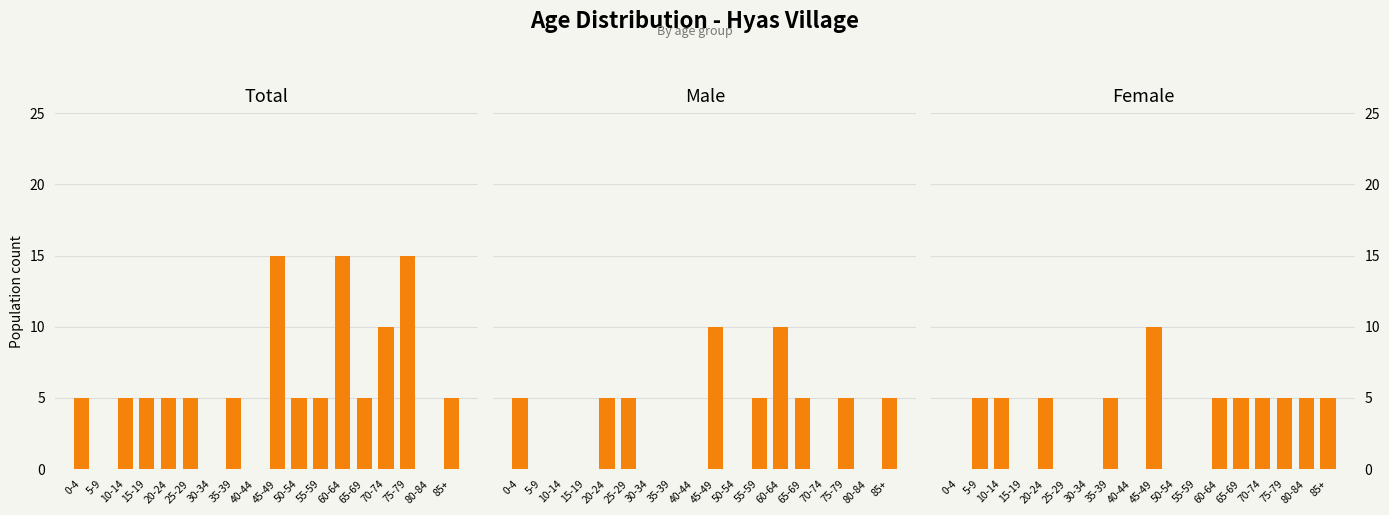

Which series has the widest spread of values?

Total